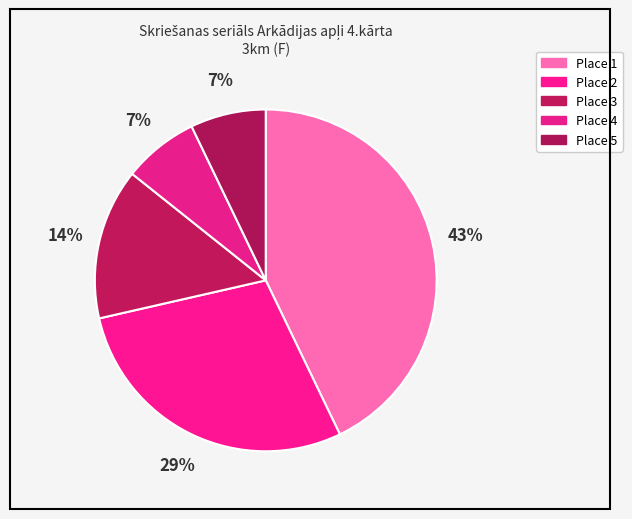

Which category has the smallest portion of the pie?

Place 4